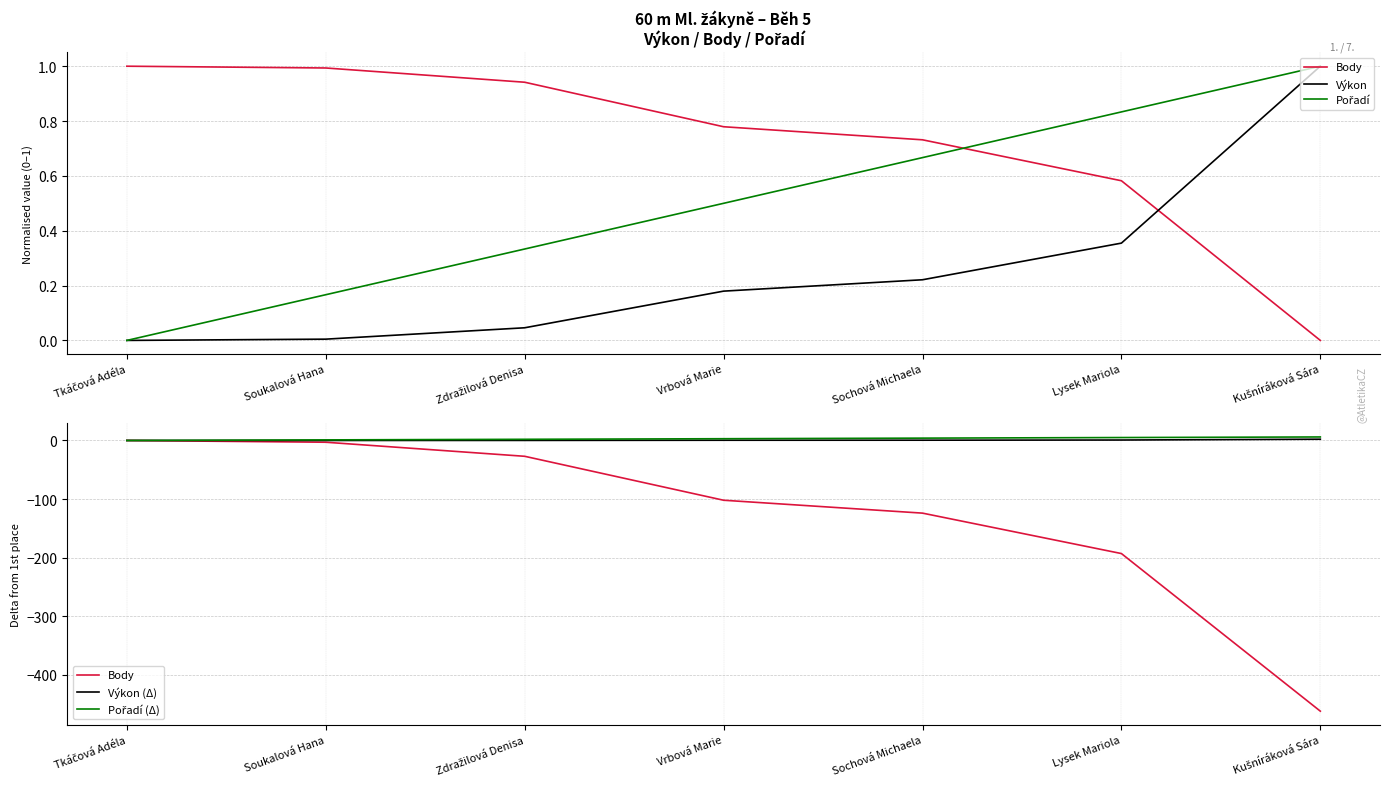

Reading left to right, extract all data points from this chart.

Body: 0.0	-3.0	-27.0	-102.0	-124.0	-193.0	-462.0
Výkon: 0.0	0.0	0.0	0.2	0.2	0.4	1.0
Pořadí: 0.0	0.2	0.3	0.5	0.7	0.8	1.0
Výkon (Δ): 0.0	0.0	0.1	0.4	0.5	0.8	2.2
Pořadí (Δ): 0.0	1.0	2.0	3.0	4.0	5.0	6.0